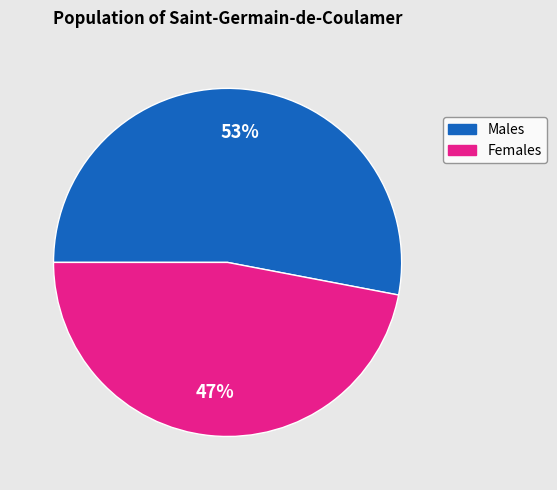

Is it true that Males is 43% of the pie?

False